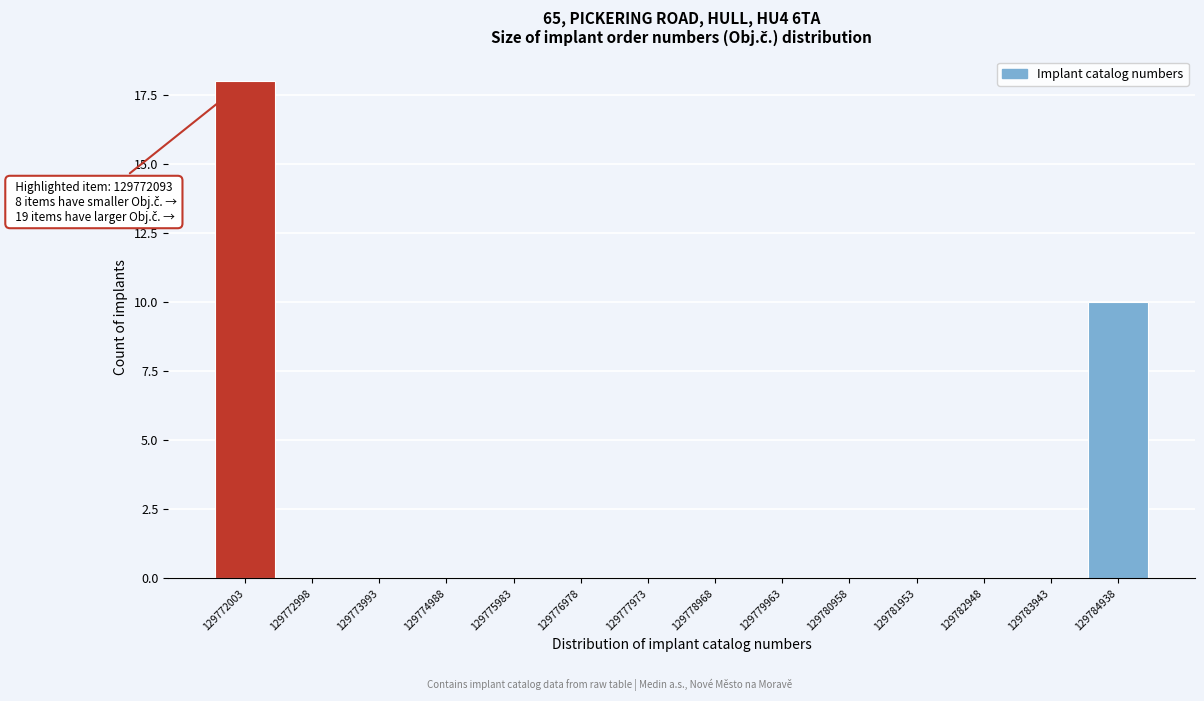

Reading right to left, list all the values displayed in this chart.

129784938=10	129783943=0	129782948=0	129781953=0	129780958=0	129779963=0	129778968=0	129777973=0	129776978=0	129775983=0	129774988=0	129773993=0	129772998=0	129772003=18